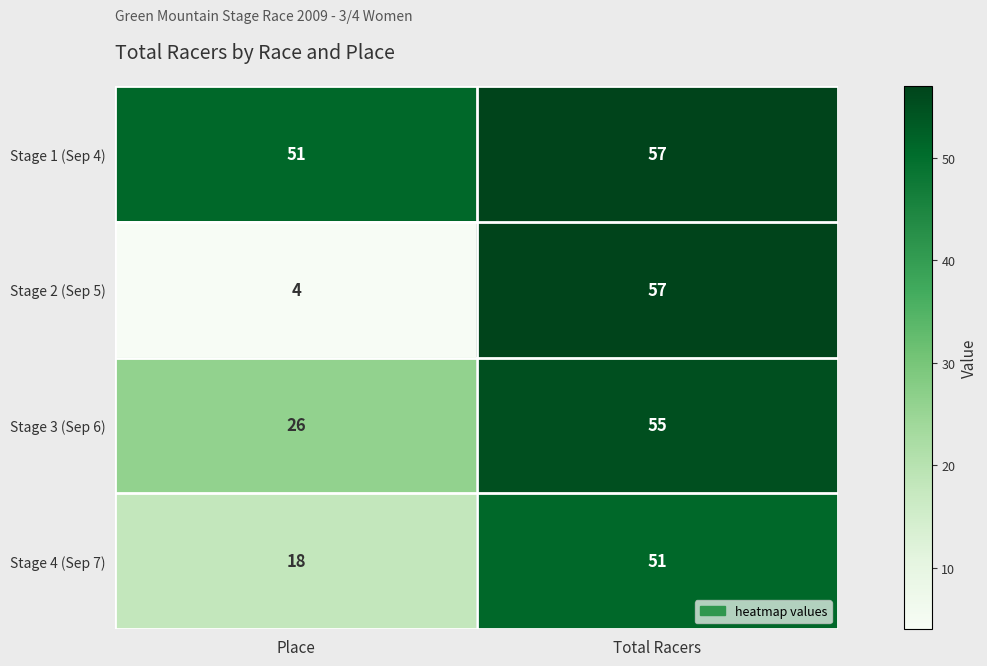

Reading right to left, list all the values displayed in this chart.

Stage 1 (Sep 4): Total Racers=57	Place=51
Stage 2 (Sep 5): Total Racers=57	Place=4
Stage 3 (Sep 6): Total Racers=55	Place=26
Stage 4 (Sep 7): Total Racers=51	Place=18